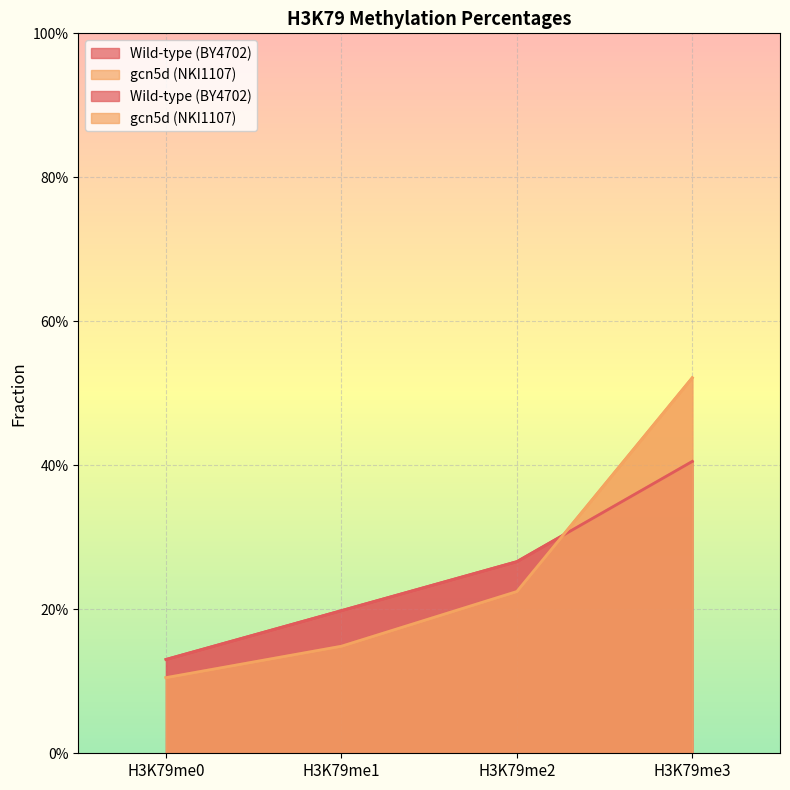

At which label does gcn5d (NKI1107) reach its minimum?

H3K79me0